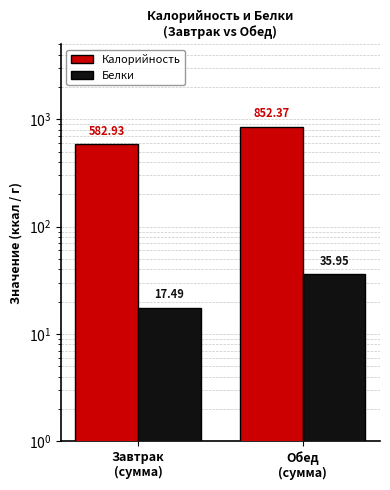

What are all the series names shown in the legend?

Калорийность, Белки